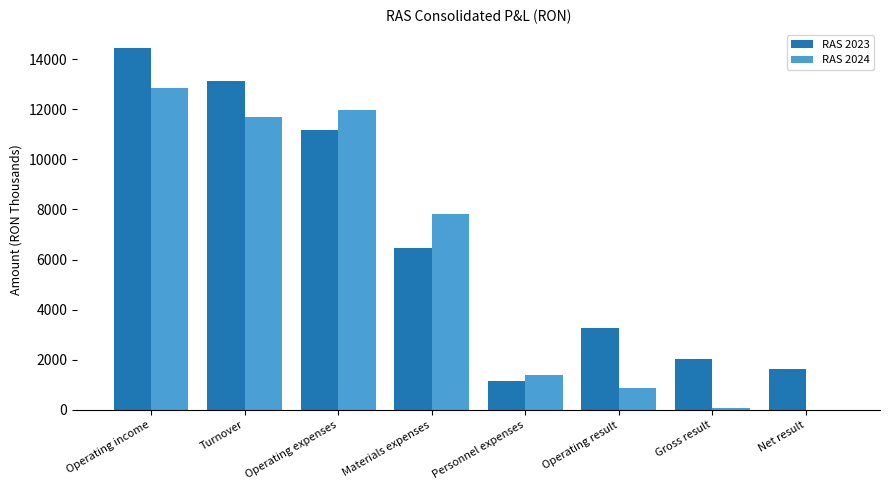

Which category has the highest value in the RAS 2024 series?

Operating income